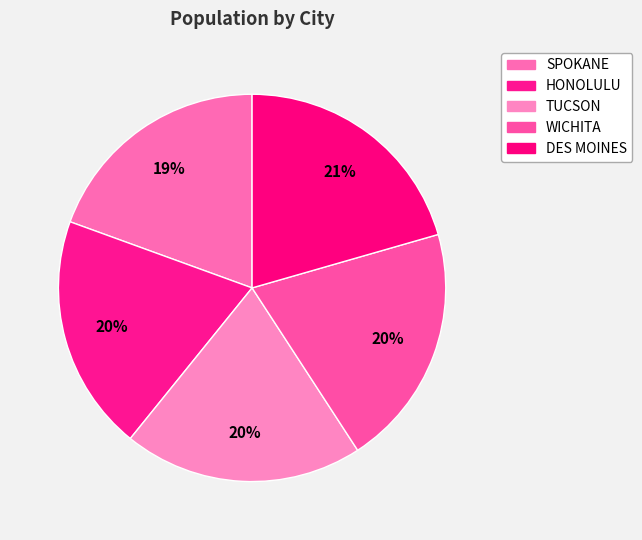

To the nearest percent, what percentage of the pie is HONOLULU?

20%